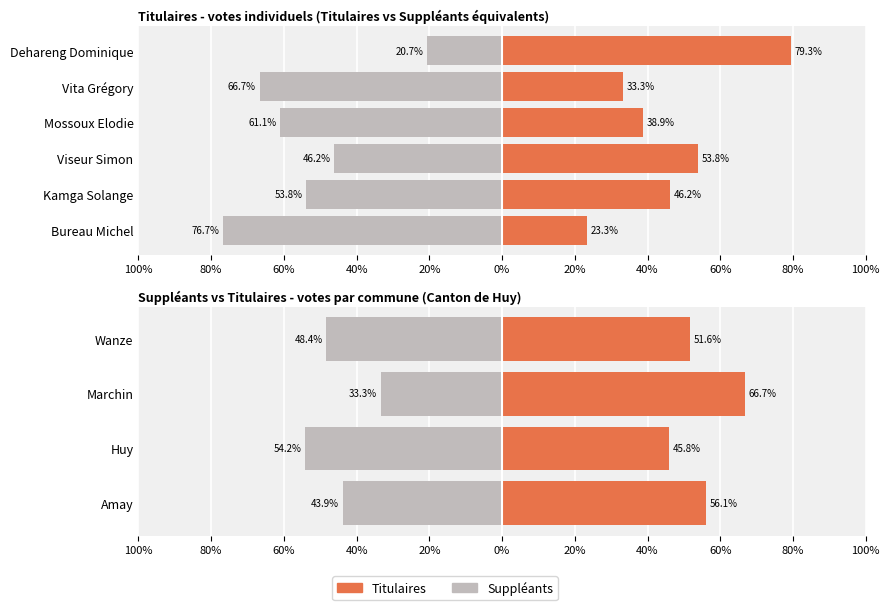

What are all the series names shown in the legend?

Suppléants, Titulaires